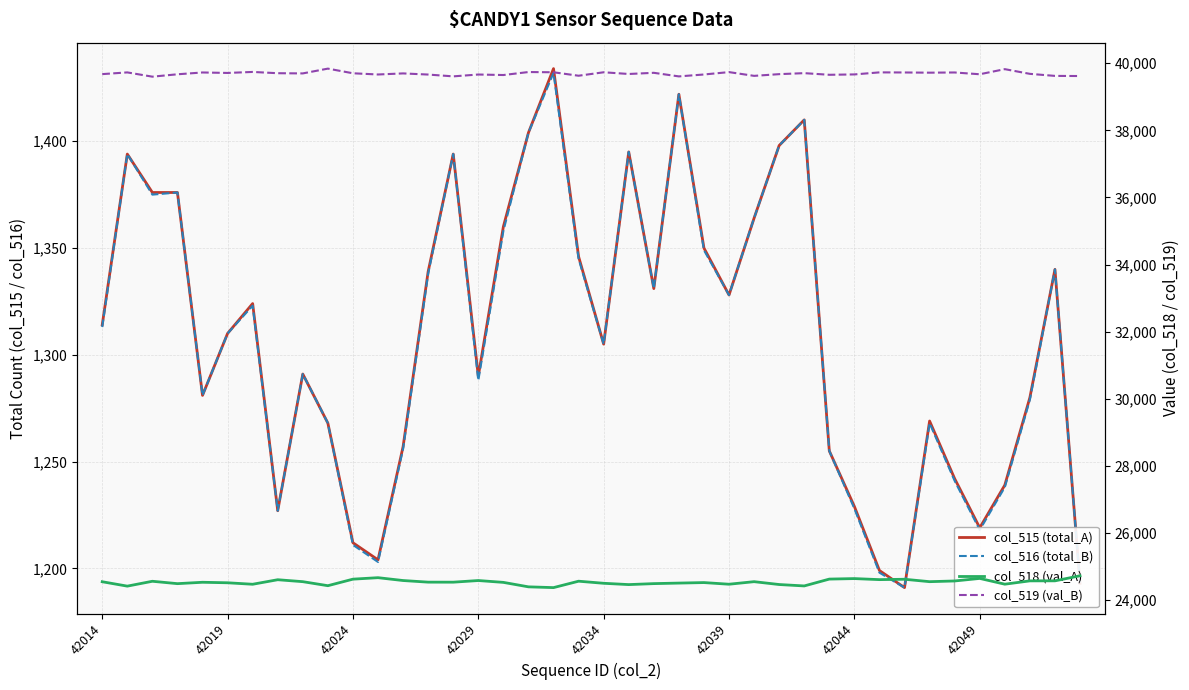

What is the value of the col_515 (total_A) point at the 12th from the left?

1204